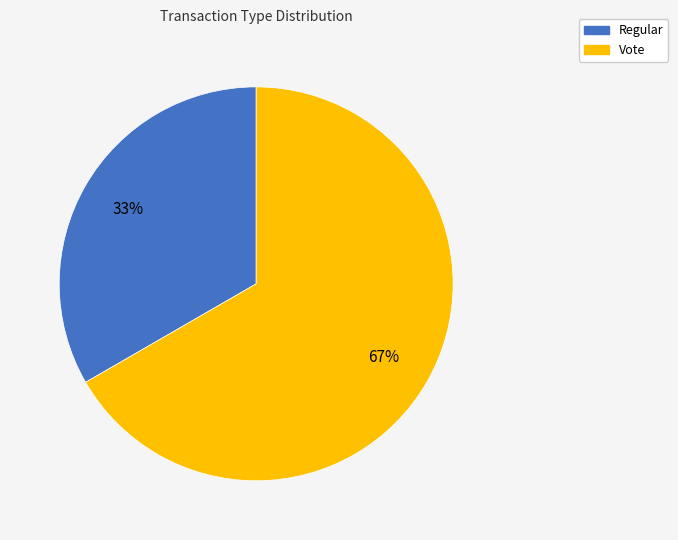

Which slice is the largest?

Vote